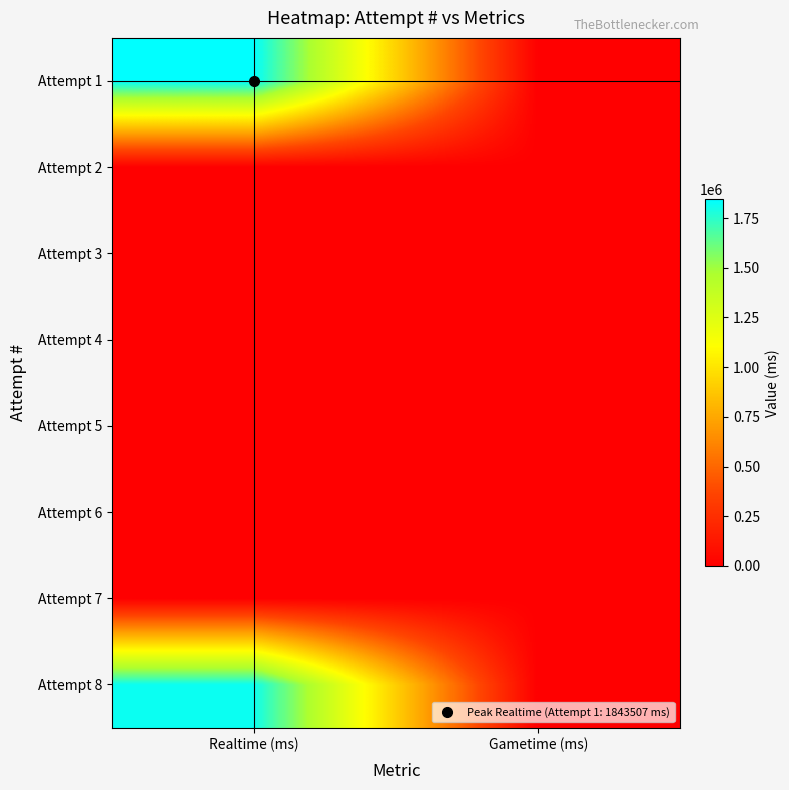

At which category does the chart reach its minimum across all series?

Gametime (ms)